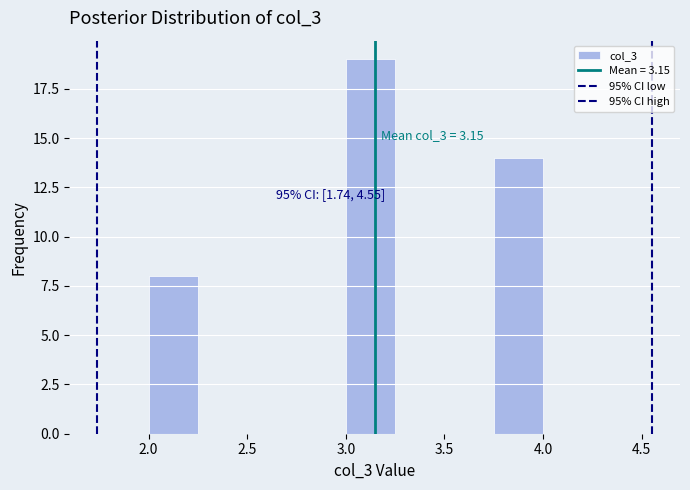

Which range on the x-axis has the tallest bar?

3.00 to 3.25